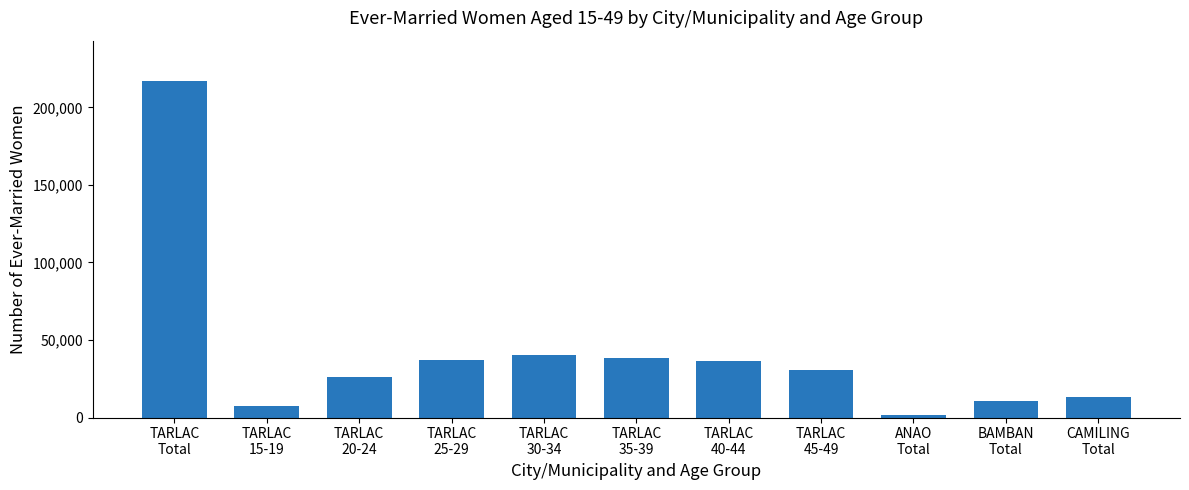

What is the difference between the maximum and minimum values?

215228